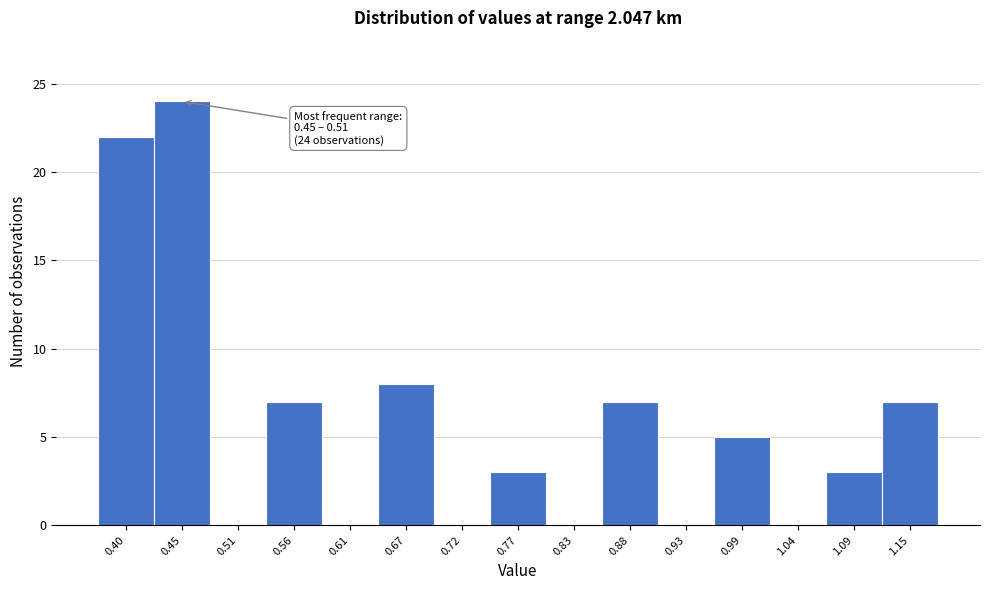

Reading right to left, what are all the values shown in this chart?

1.15=7	1.09=3	1.04=0	0.99=5	0.93=0	0.88=7	0.83=0	0.77=3	0.72=0	0.67=8	0.61=0	0.56=7	0.51=0	0.45=24	0.40=22